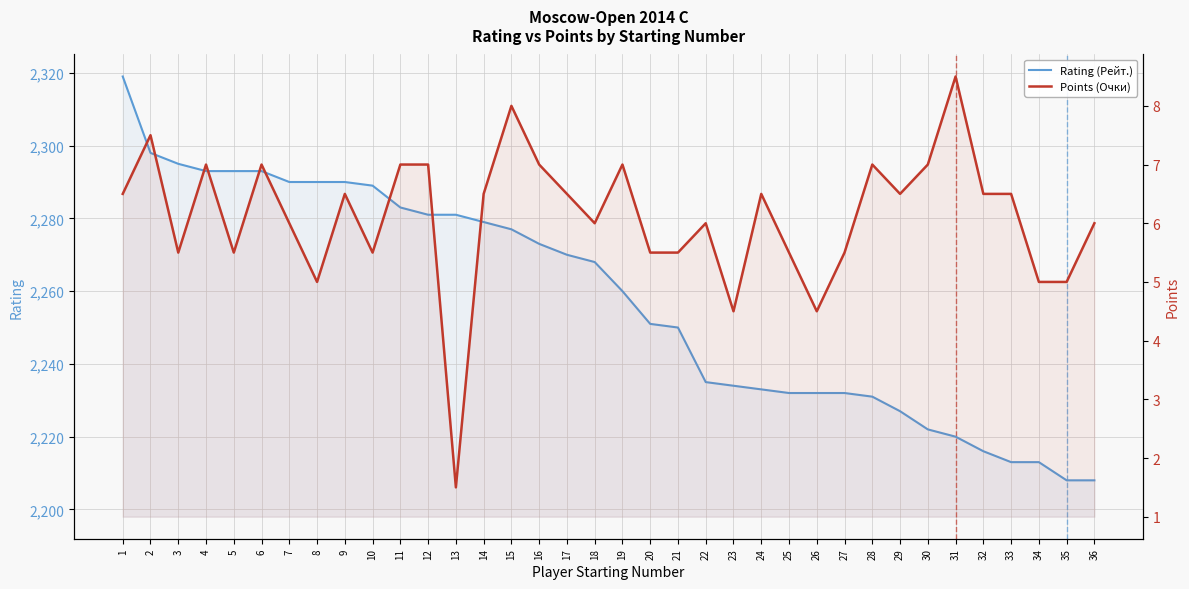

Where does the Points (Очки) series first go above 6?

1